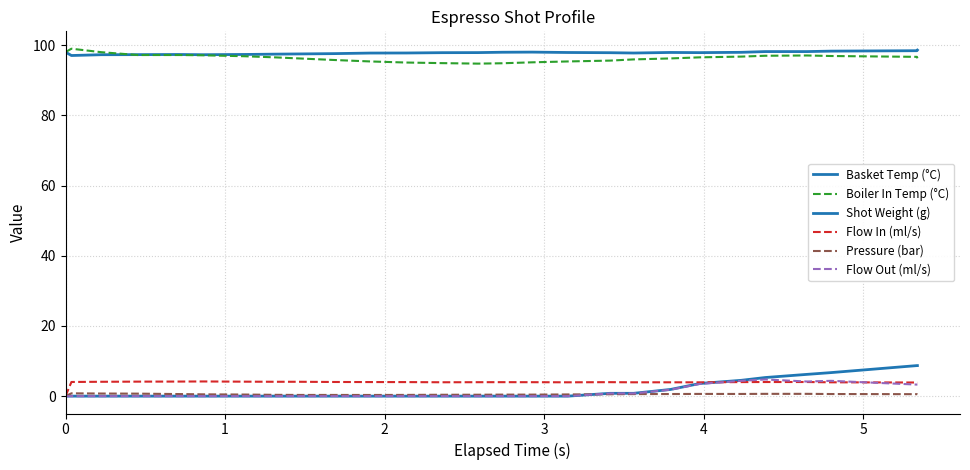

Reading left to right, what are all the values shown in this chart?

Basket Temp (°C): 98.0	97.0	97.3	97.3	97.3	97.3	97.3	97.4	97.5	97.6	97.7	97.8	97.8	97.9	98.0	98.0	97.9	97.8	97.7	97.9	97.8	97.9	98.2	98.2	98.3	98.4	98.6
Boiler In Temp (°C): 98.0	99.0	98.0	97.2	97.2	97.1	96.8	96.5	96.2	95.8	95.3	95.0	94.9	94.7	94.8	95.1	95.3	95.6	95.9	96.2	96.5	96.7	97.0	97.0	96.9	96.7	96.2
Shot Weight (g): 0.0	0.0	0.0	0.0	0.0	0.0	0.0	0.0	0.0	0.0	0.0	0.0	0.0	0.0	0.0	0.0	0.0	0.8	0.8	1.9	3.6	4.5	5.3	6.2	6.7	8.7	8.7
Flow In (ml/s): 0.0	4.0	4.1	4.1	4.2	4.2	4.1	4.1	4.1	4.0	4.0	4.0	4.0	4.0	4.0	4.0	3.9	4.0	3.9	3.9	3.9	4.0	4.0	4.0	3.9	3.9	3.8
Pressure (bar): 0.0	0.8	0.7	0.7	0.6	0.5	0.5	0.4	0.3	0.3	0.3	0.3	0.4	0.4	0.4	0.4	0.5	0.5	0.6	0.6	0.6	0.6	0.7	0.7	0.6	0.6	0.5
Flow Out (ml/s): 0.0	0.0	0.0	0.0	0.0	0.0	0.0	0.0	0.0	0.0	0.0	0.0	0.0	0.0	0.0	0.0	0.0	0.8	0.8	1.8	3.5	4.4	4.8	4.2	4.4	3.3	3.3